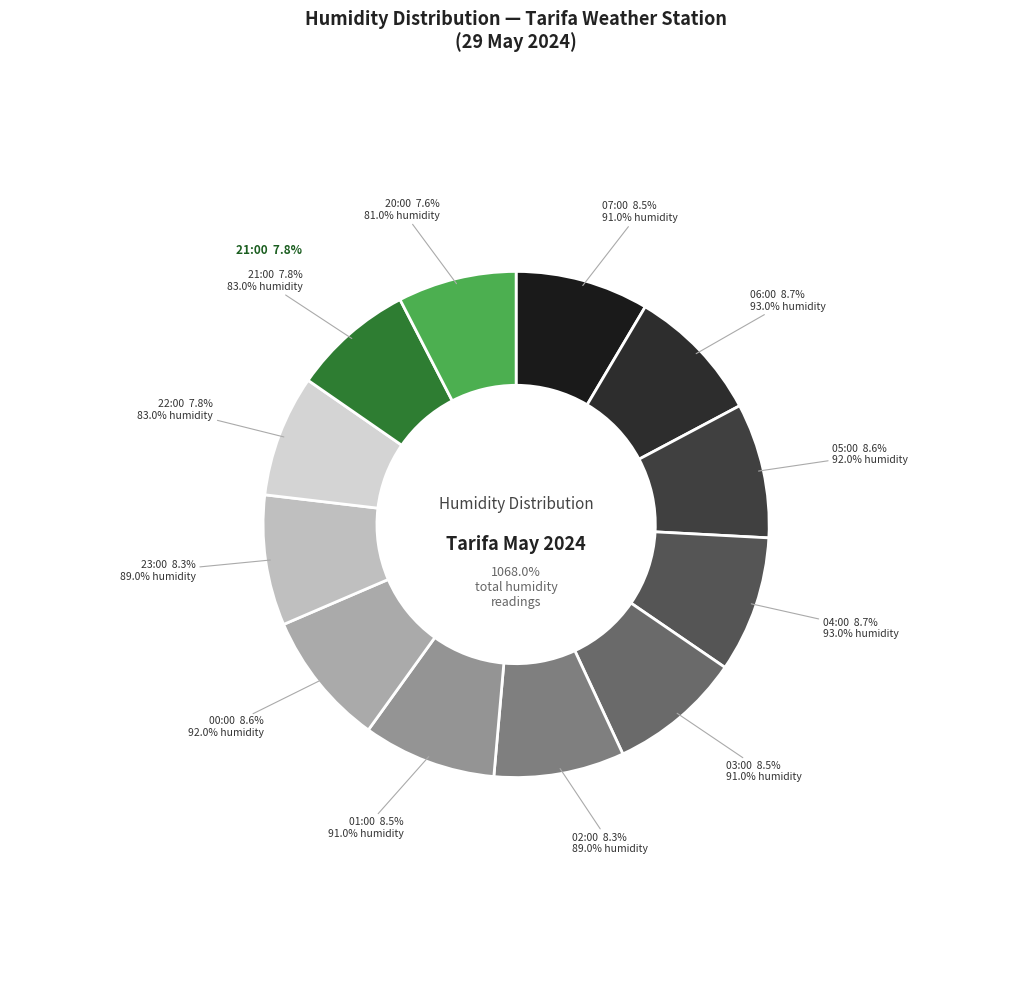

Does 02:00 account for over 50% of the chart?

No